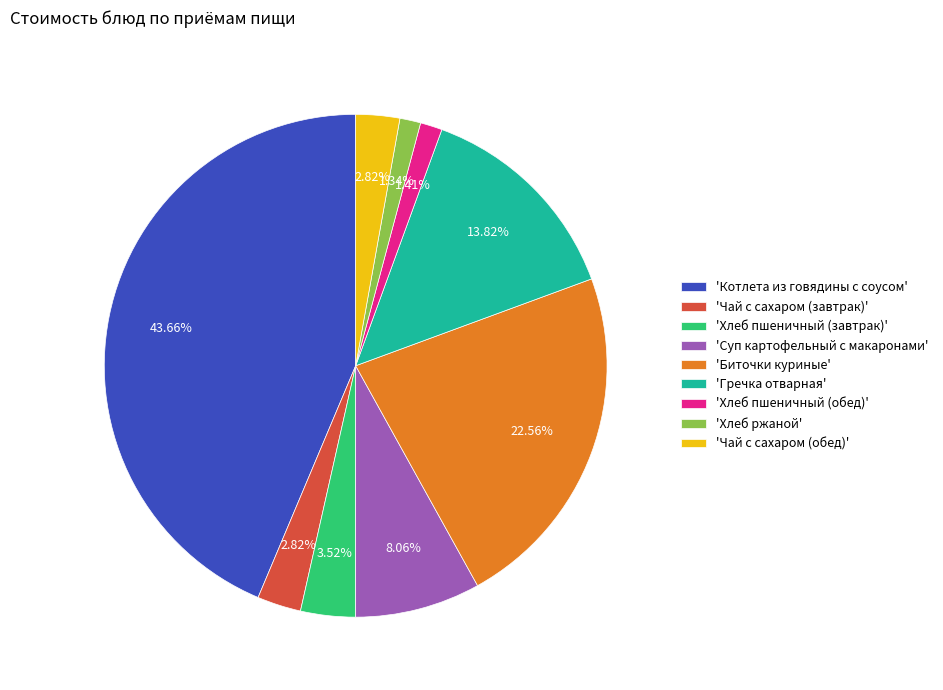

Is the sum of 'Биточки куриные' and 'Котлета из говядины с соусом' greater than half?

Yes